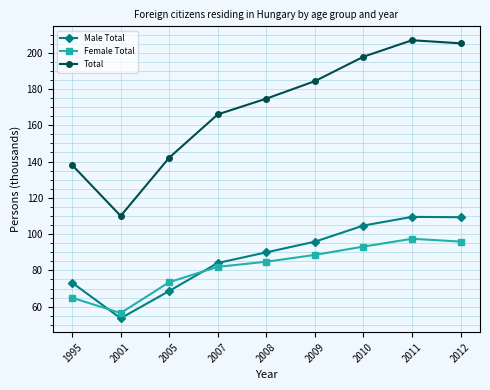

What is the minimum value for Female Total?

56.5